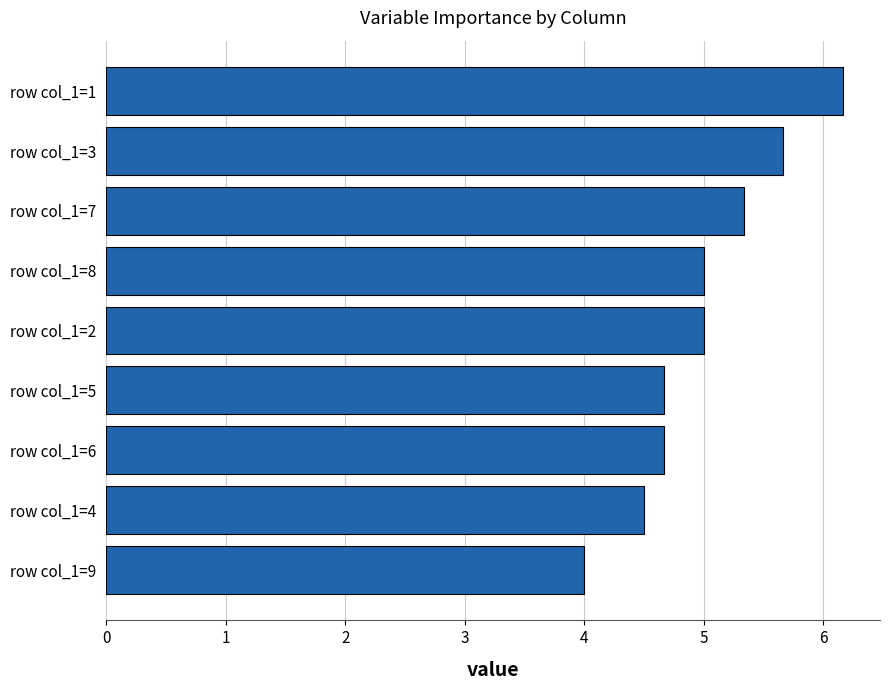

Between row col_1=5 and row col_1=4, which is larger?

row col_1=5